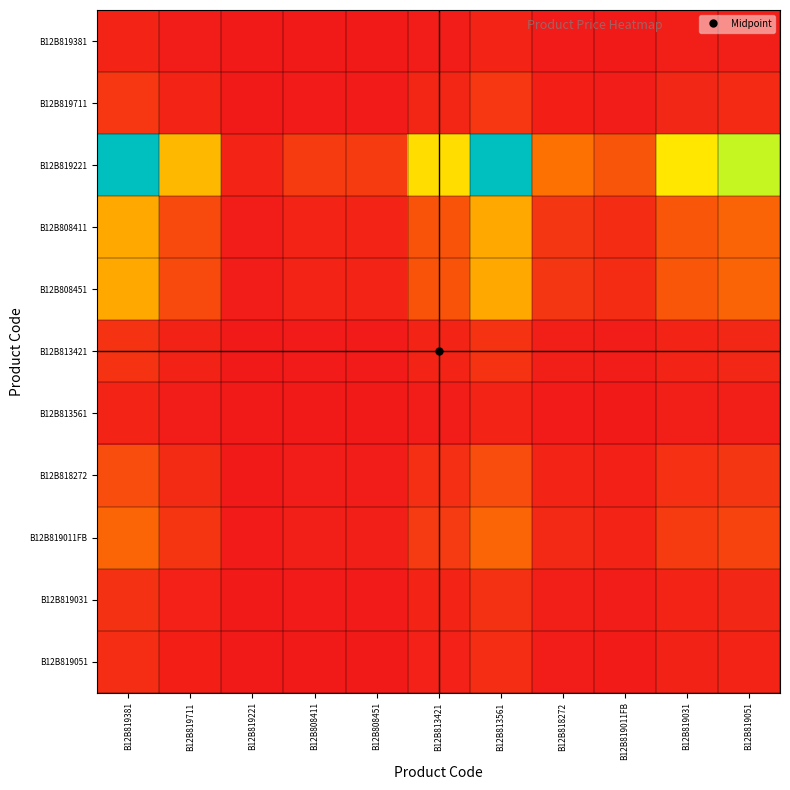

What is the total value across all series at B12B819221?

2.3